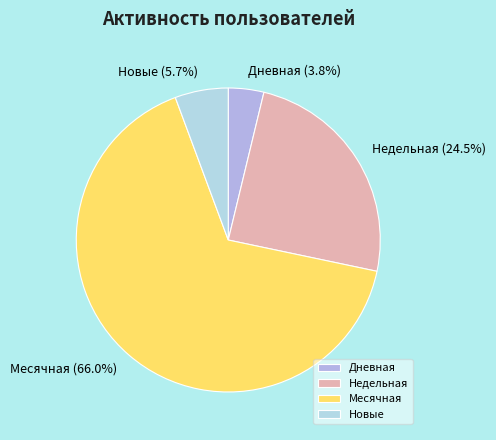

To the nearest percent, what is the average slice percentage?

25%